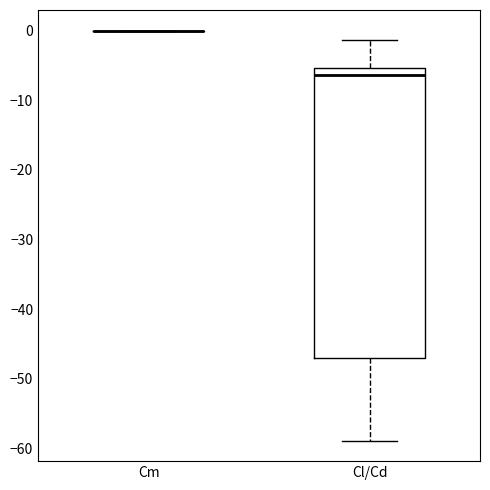

Which box is the tallest, from its lower edge to its upper edge?

Cl/Cd